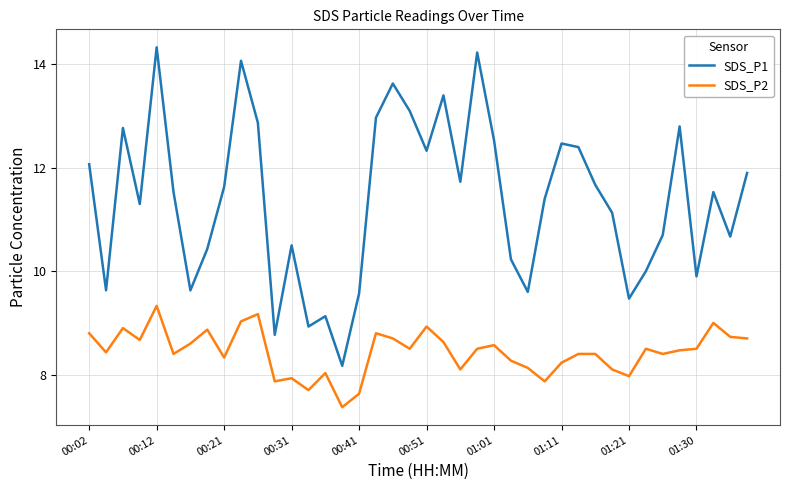

Which series has the largest range (max minus min)?

SDS_P1